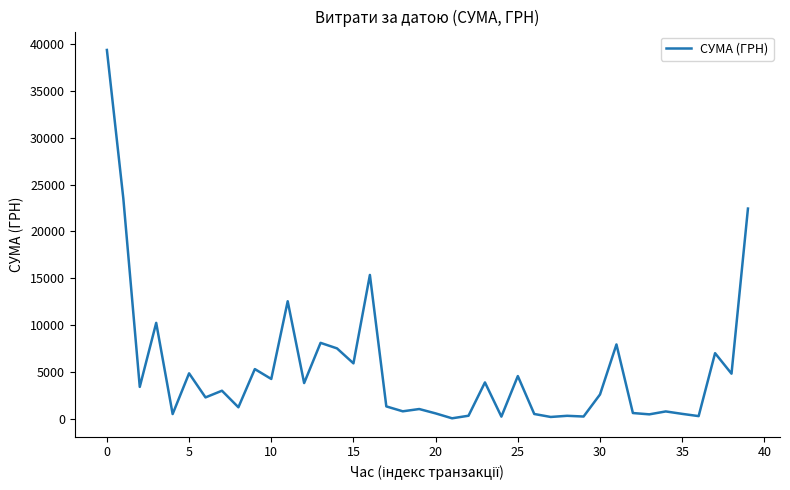

What is the difference between the maximum and minimum values?

39359.1